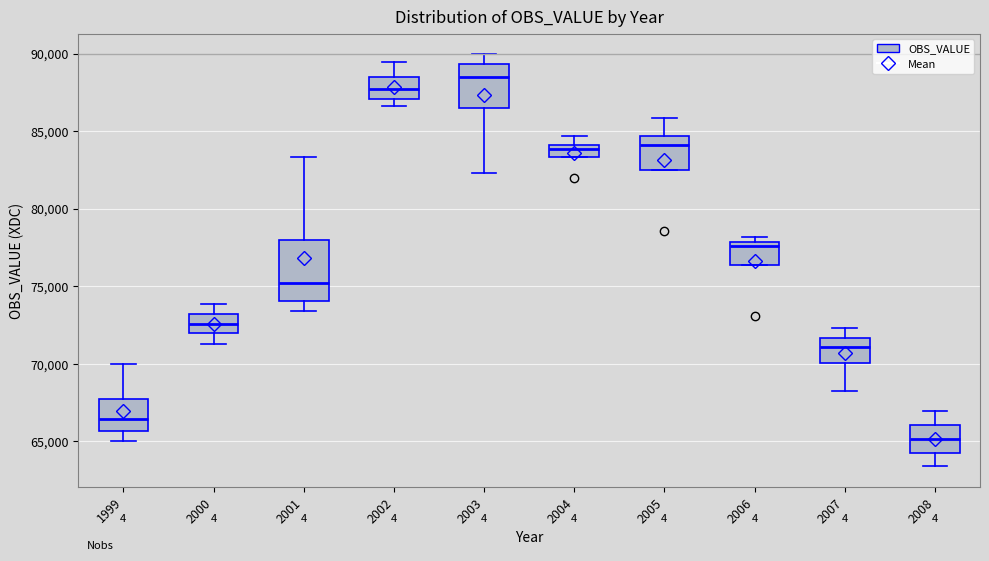

Comparing the boxes themselves (not the whiskers), which one is the tallest?

2001